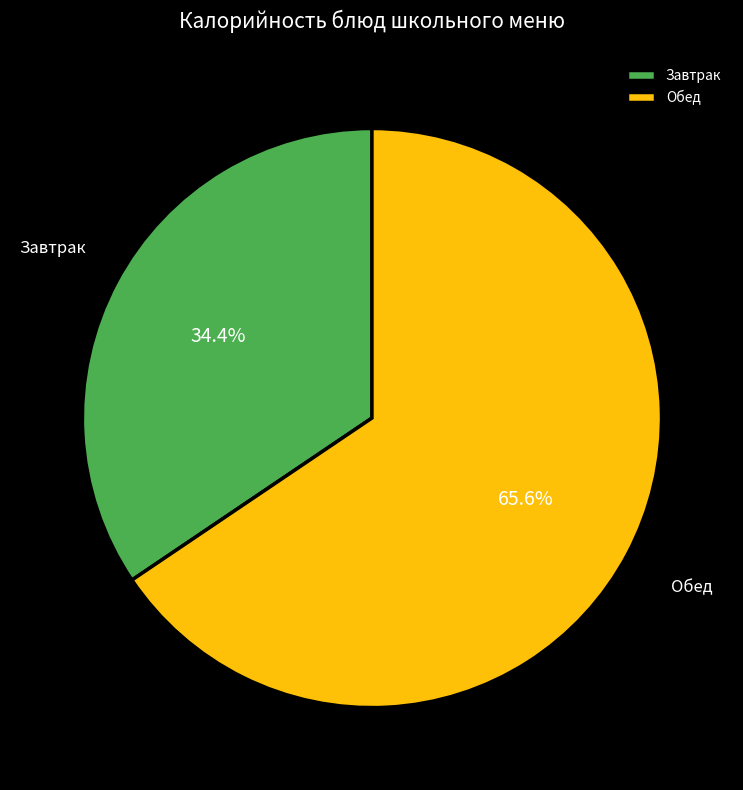

Does any single category account for the majority?

Yes